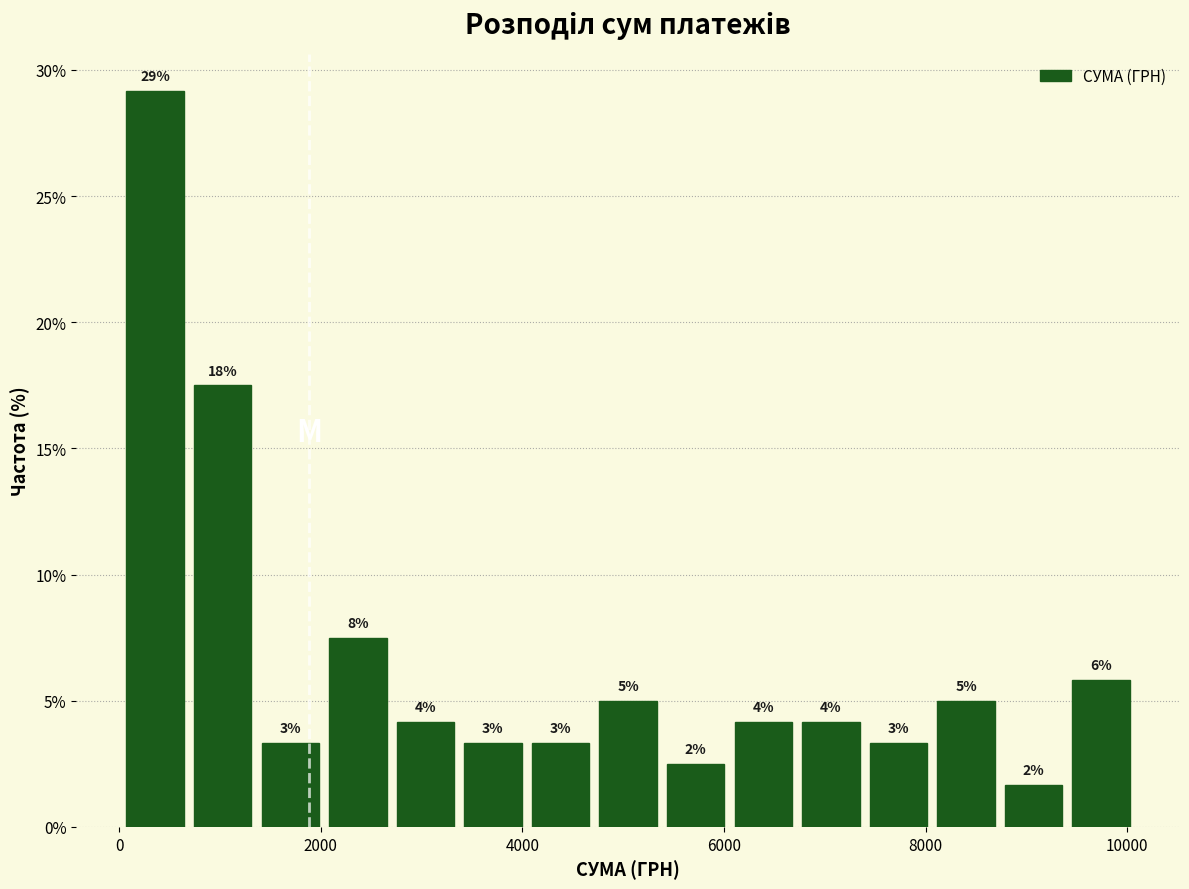

Around what value on the x-axis is the tallest bar? Give the approximate position of its centre, as read against the axis.

400